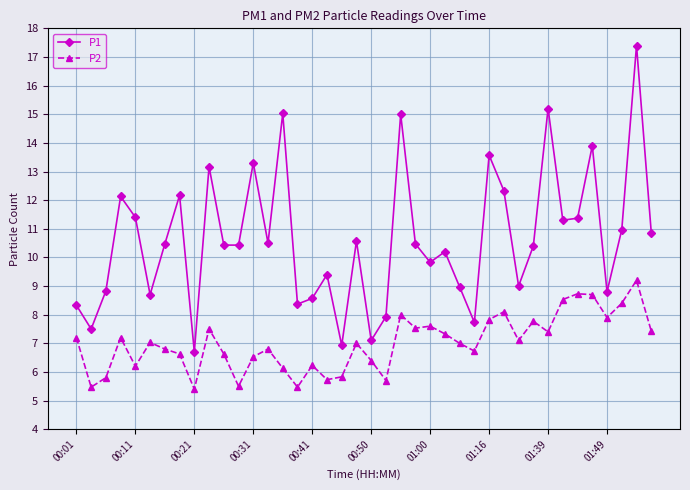

True or false: P1 and P2 cross at least once.

False